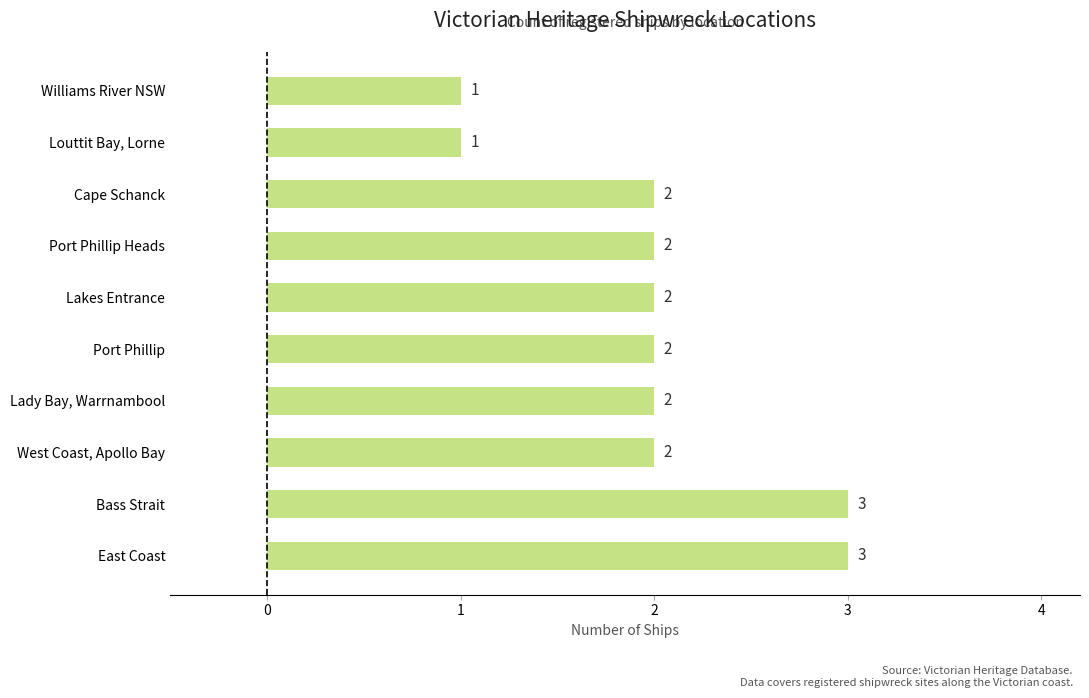

The chart shows a value of 3 at East Coast. True or false?

True